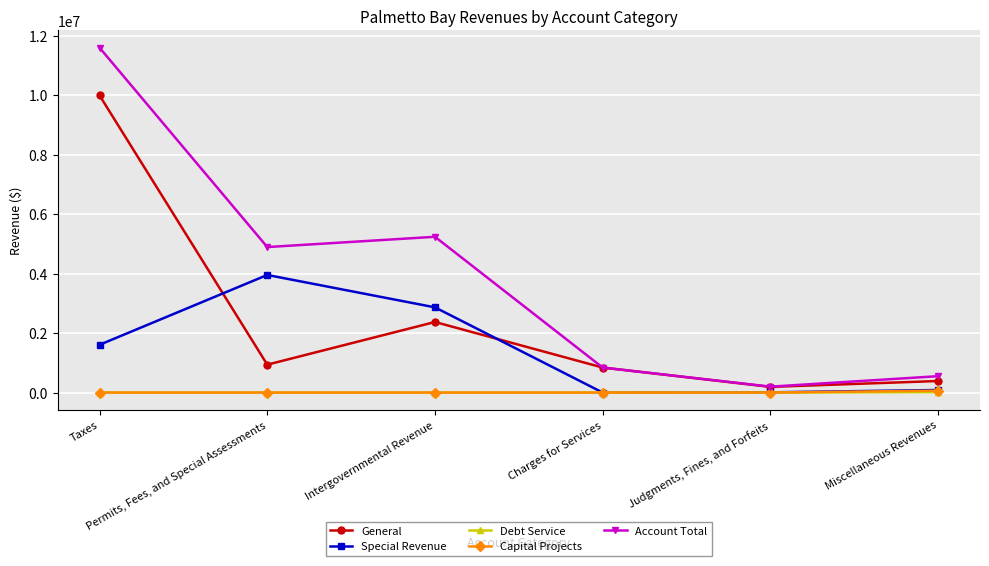

Which series changed the most between Judgments, Fines, and Forfeits and Miscellaneous Revenues?

Account Total